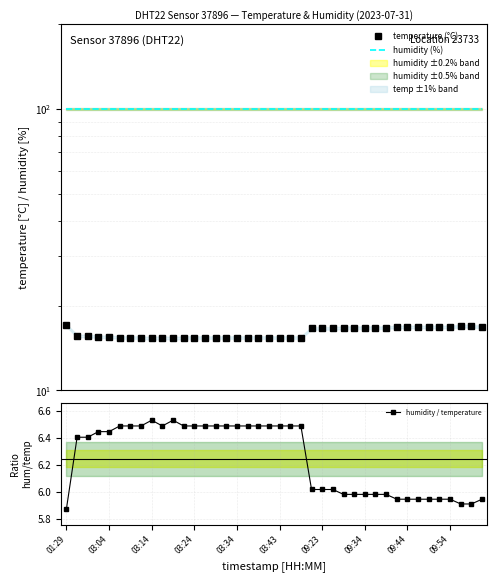

Which series has the largest total across all categories?

humidity (%)